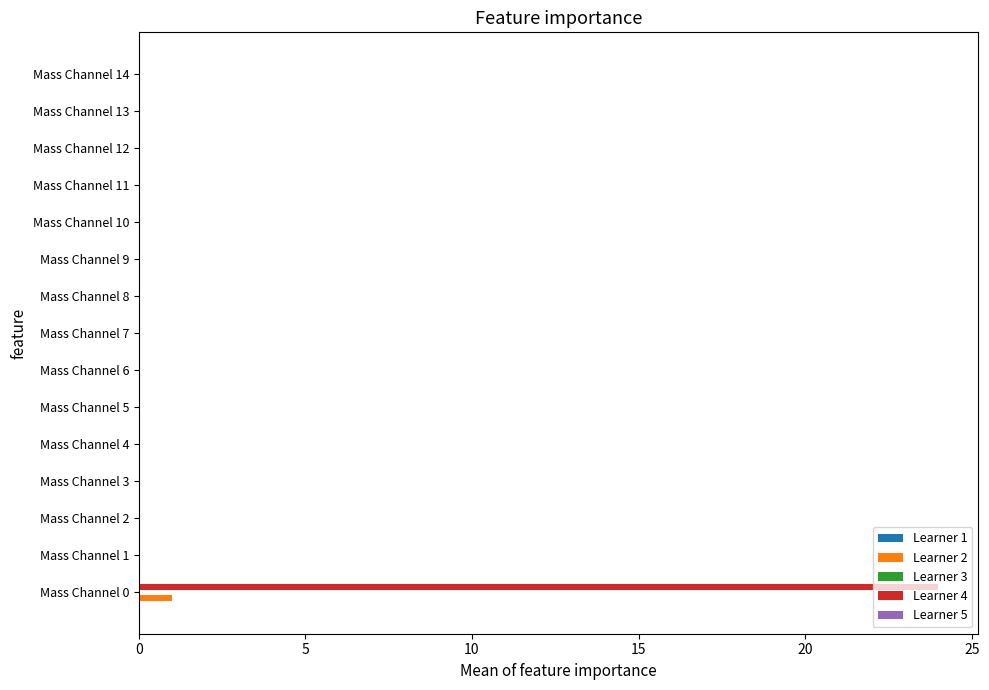

Which series has the largest range (max minus min)?

Learner 4